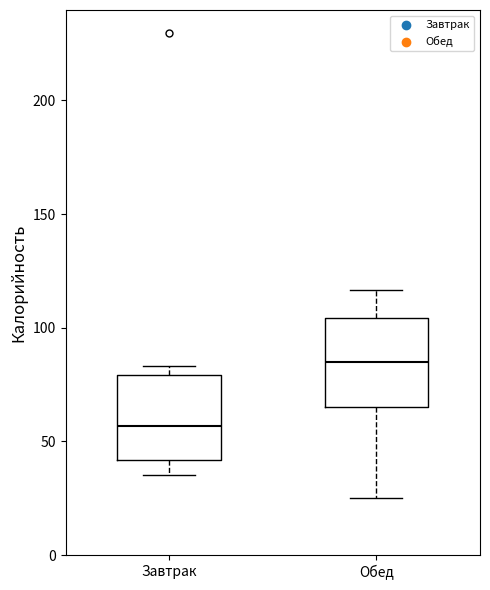

Which box has the lowest median line?

Завтрак